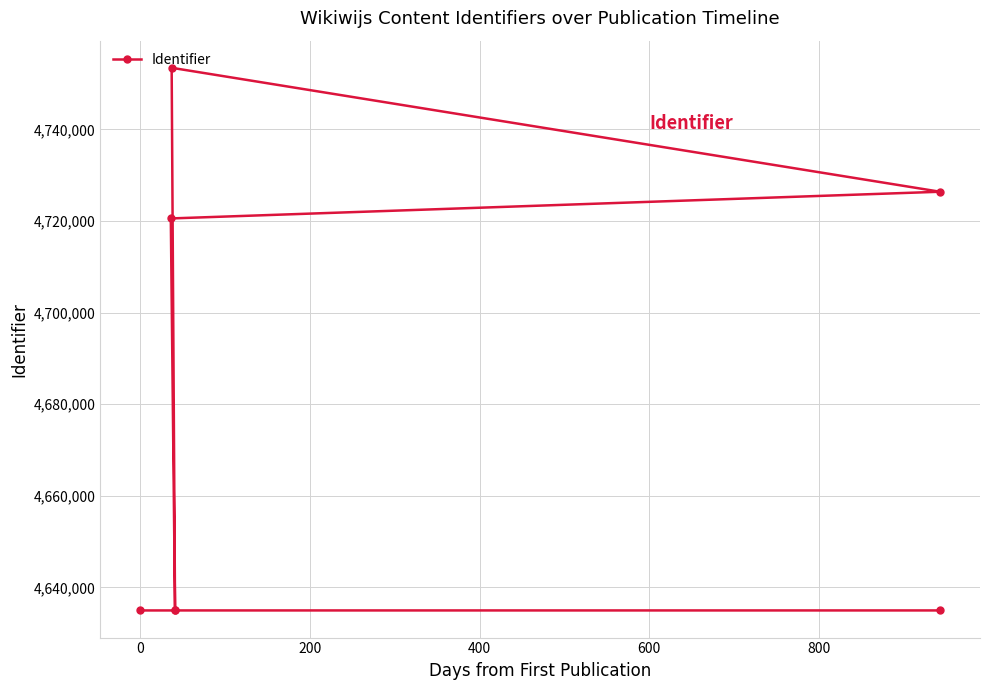

What is the difference between the second highest and minimum values?

91403